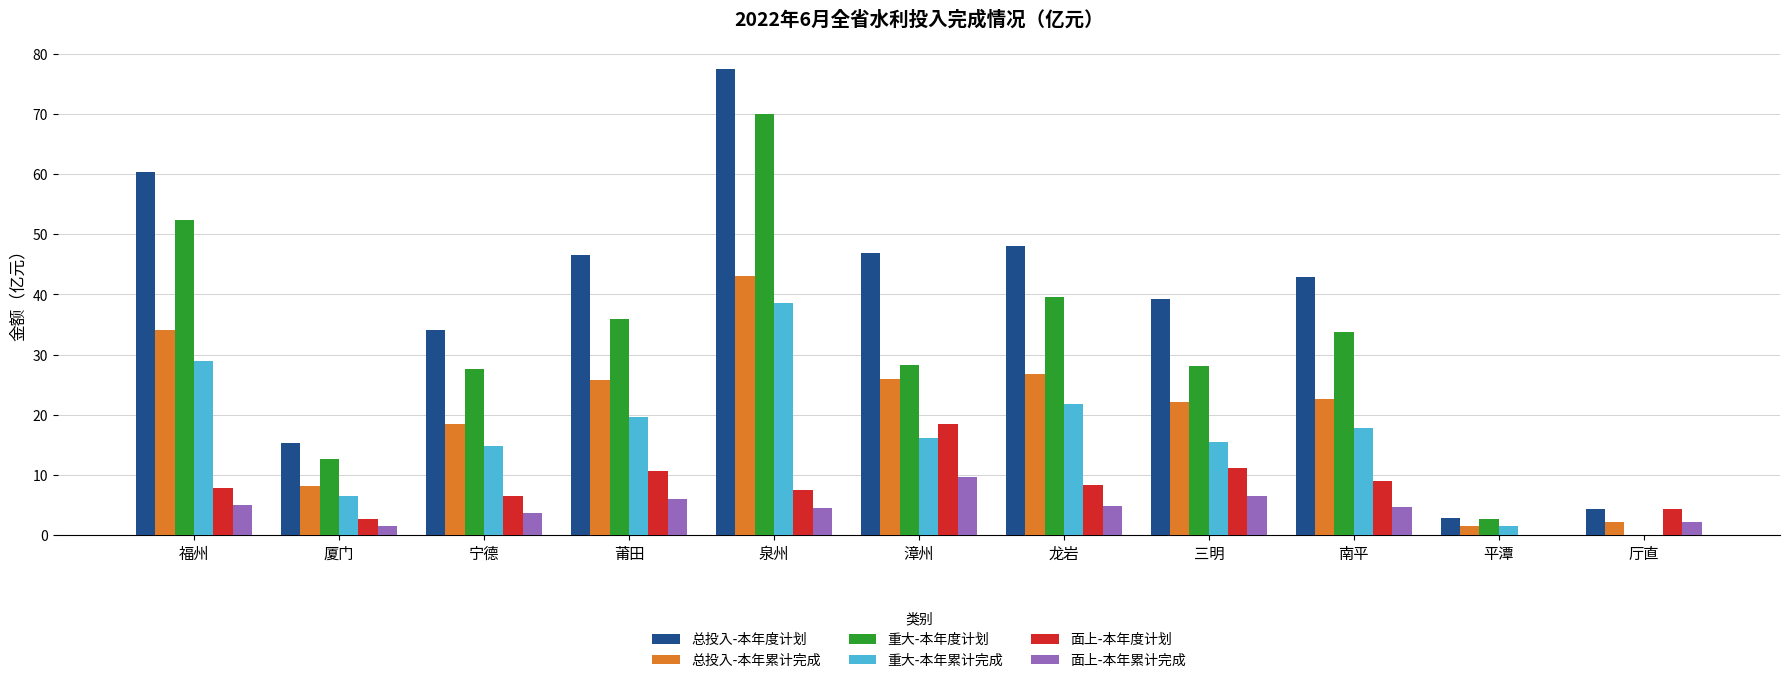

What is the sum of all 总投入-本年累计完成 values?

230.8